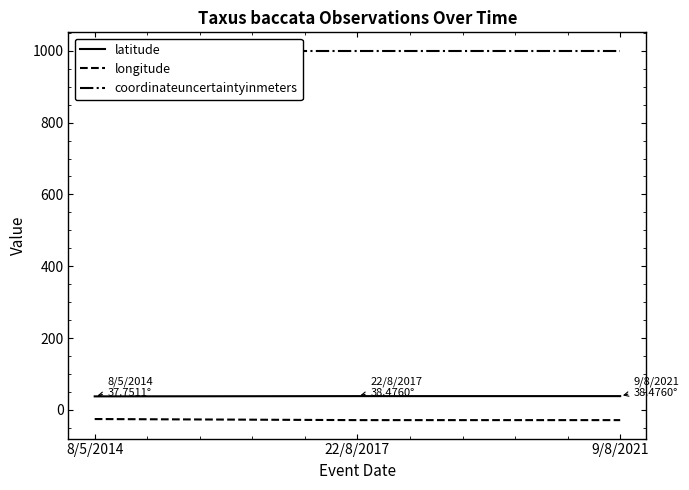

What is the value of the coordinateuncertaintyinmeters point at the 2nd from the left?

1000.0